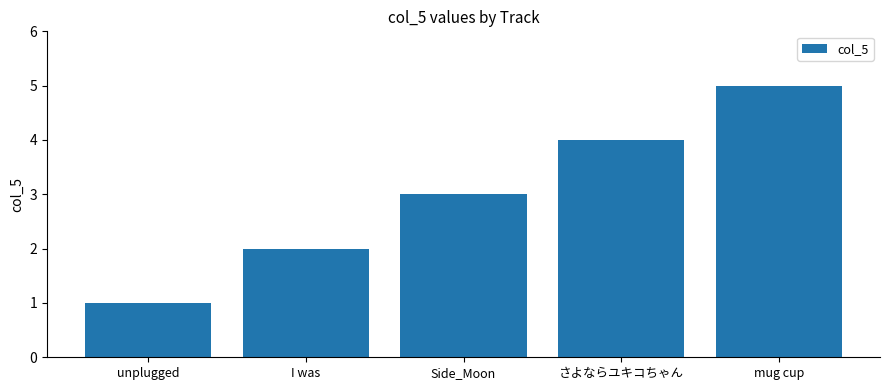

How many data points does each series have?

5